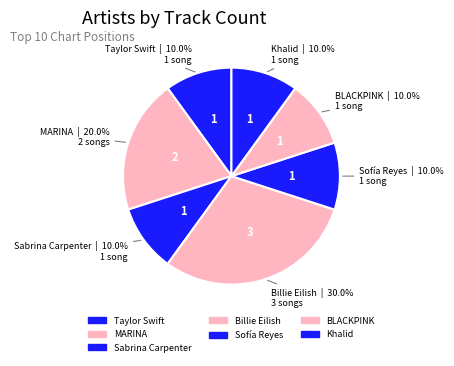

Rank the categories by value from highest to lowest.

Billie Eilish, MARINA, Taylor Swift, Sabrina Carpenter, Sofía Reyes, BLACKPINK, Khalid